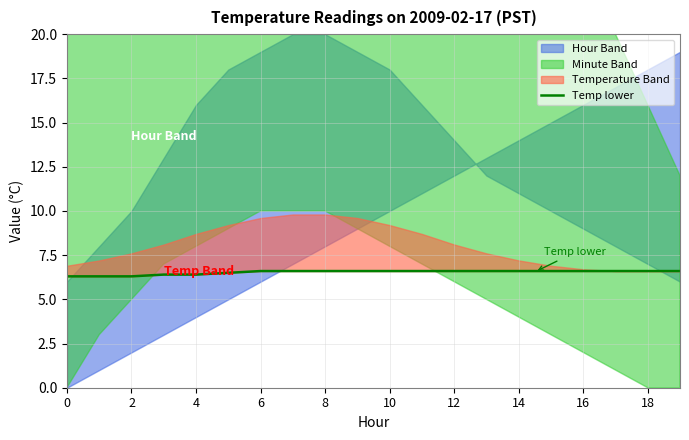

Is it true that the value at 0 is 3.9?

False